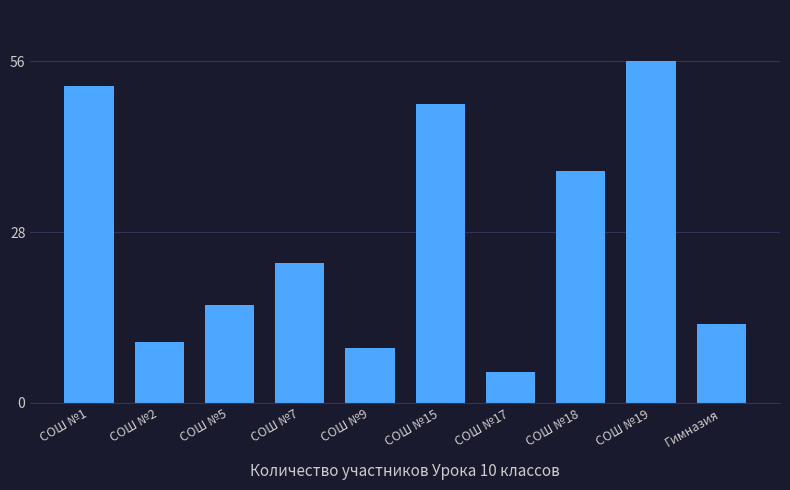

Reading left to right, what are all the values shown in this chart?

52	10	16	23	9	49	5	38	56	13